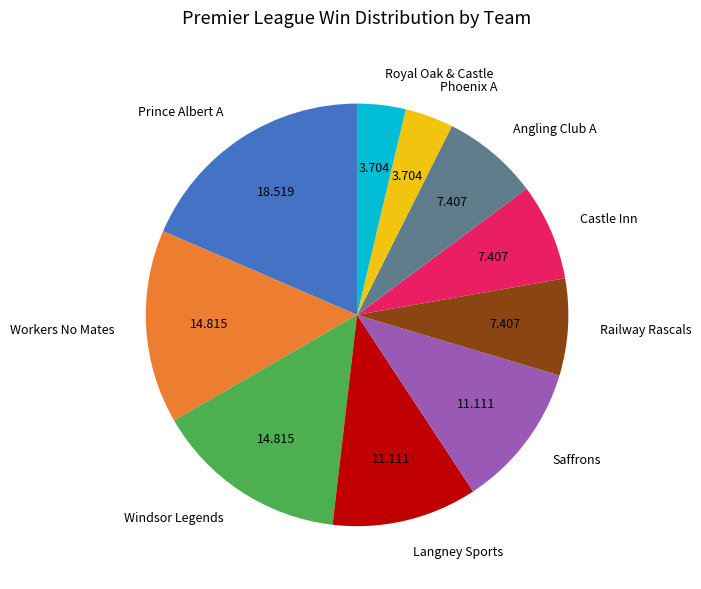

How many segments does this pie chart have?

10